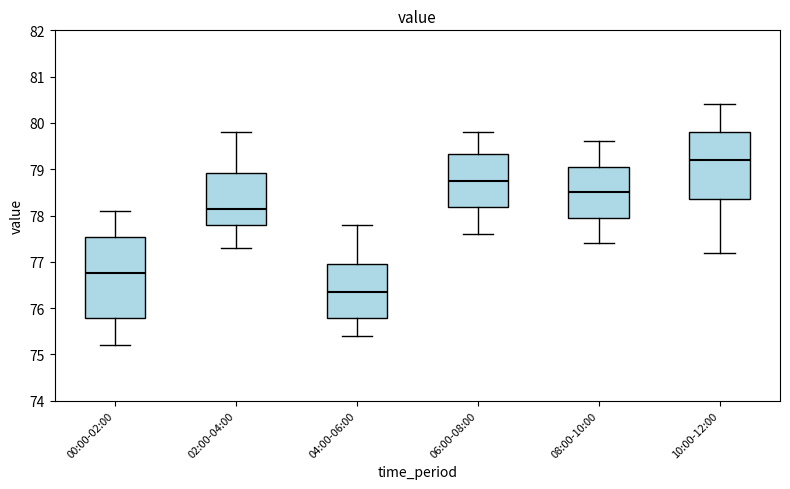

Which box has the lowest median line?

04:00-06:00